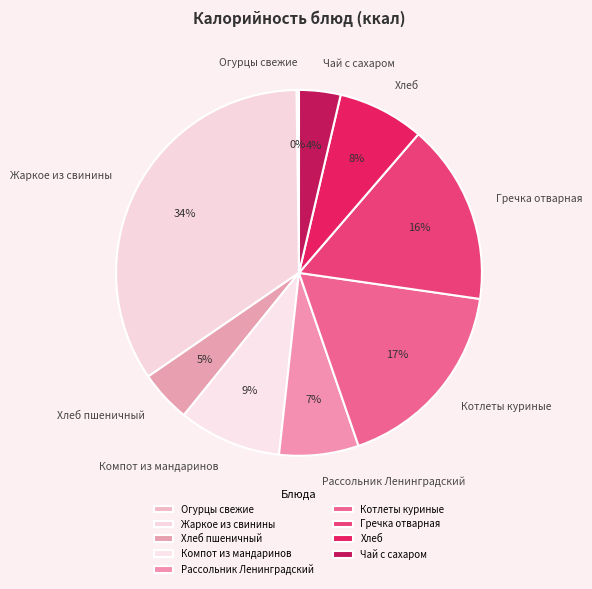

Is there any slice that represents more than half of the pie?

No